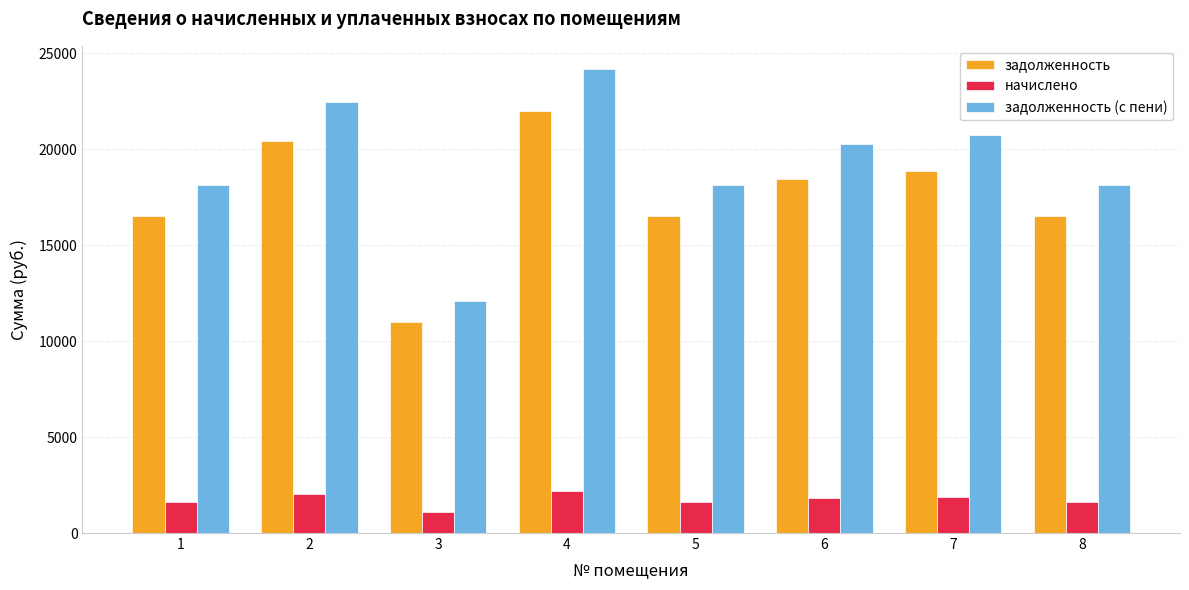

Rank the series by their maximum value, from highest to lowest.

задолженность (с пени), задолженность, начислено